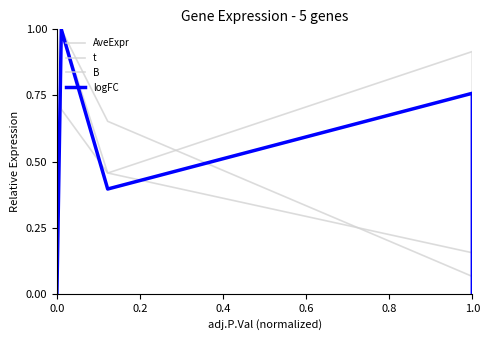

How many lines are shown in the chart?

4